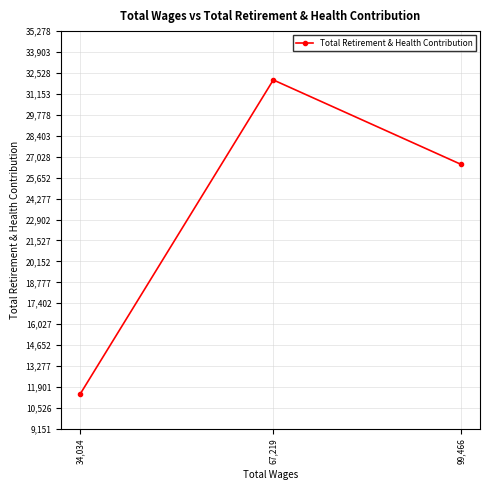

Reading left to right, list all the values displayed in this chart.

34,034=11439	67,219=32071	99,466=26526